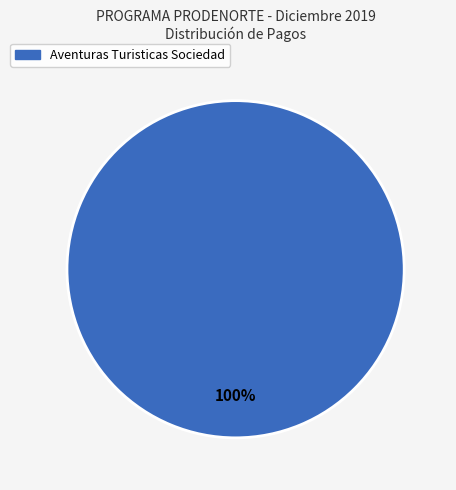

How many segments does this pie chart have?

1